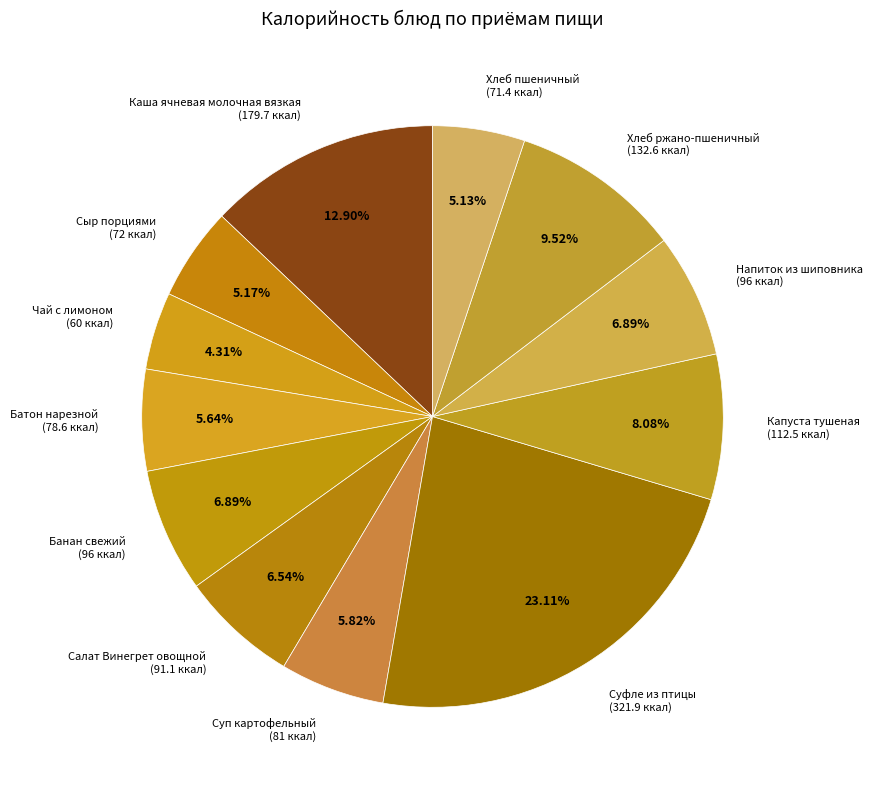

Is there any slice that represents more than half of the pie?

No